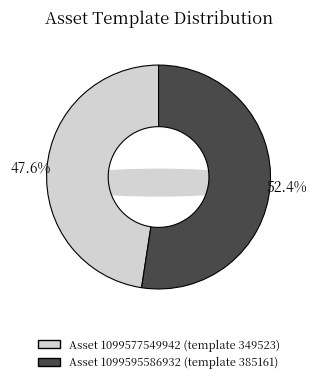

How many segments does this pie chart have?

2